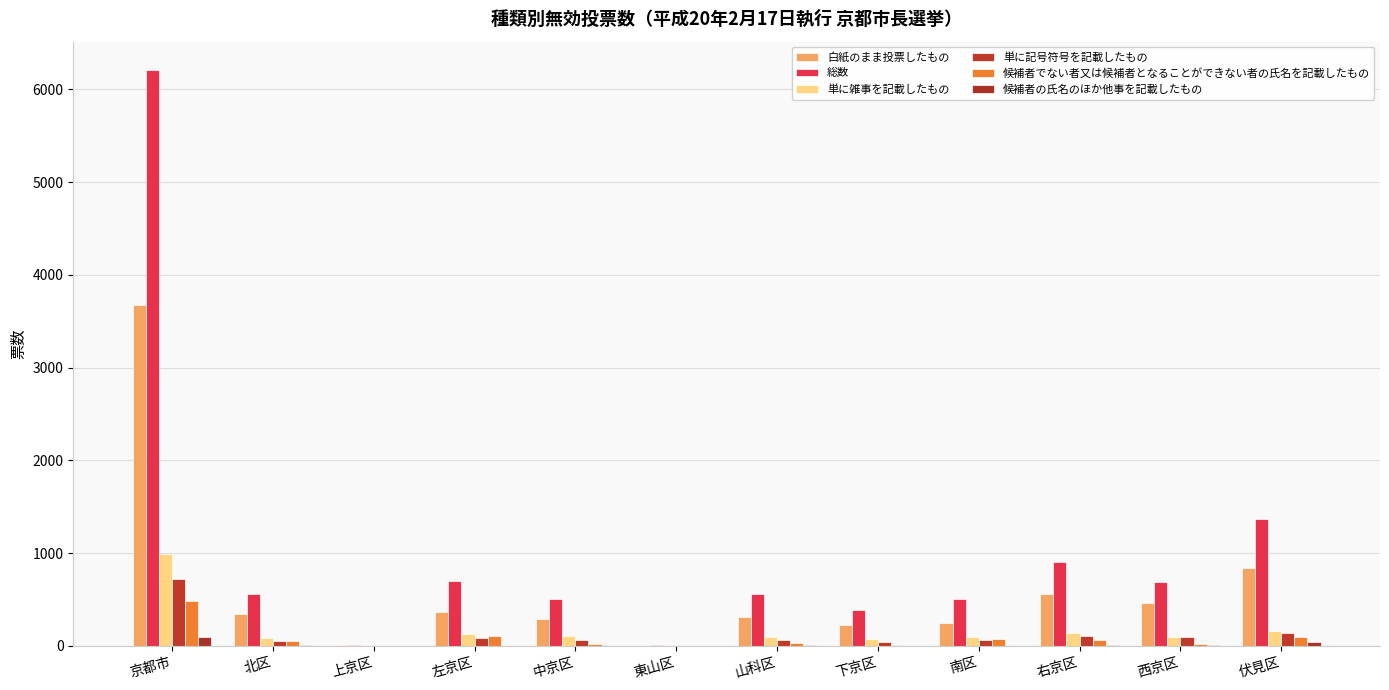

Rank the categories by 単に雑事を記載したもの value from highest to lowest.

京都市, 伏見区, 右京区, 左京区, 中京区, 西京区, 南区, 山科区, 北区, 下京区, 上京区, 東山区